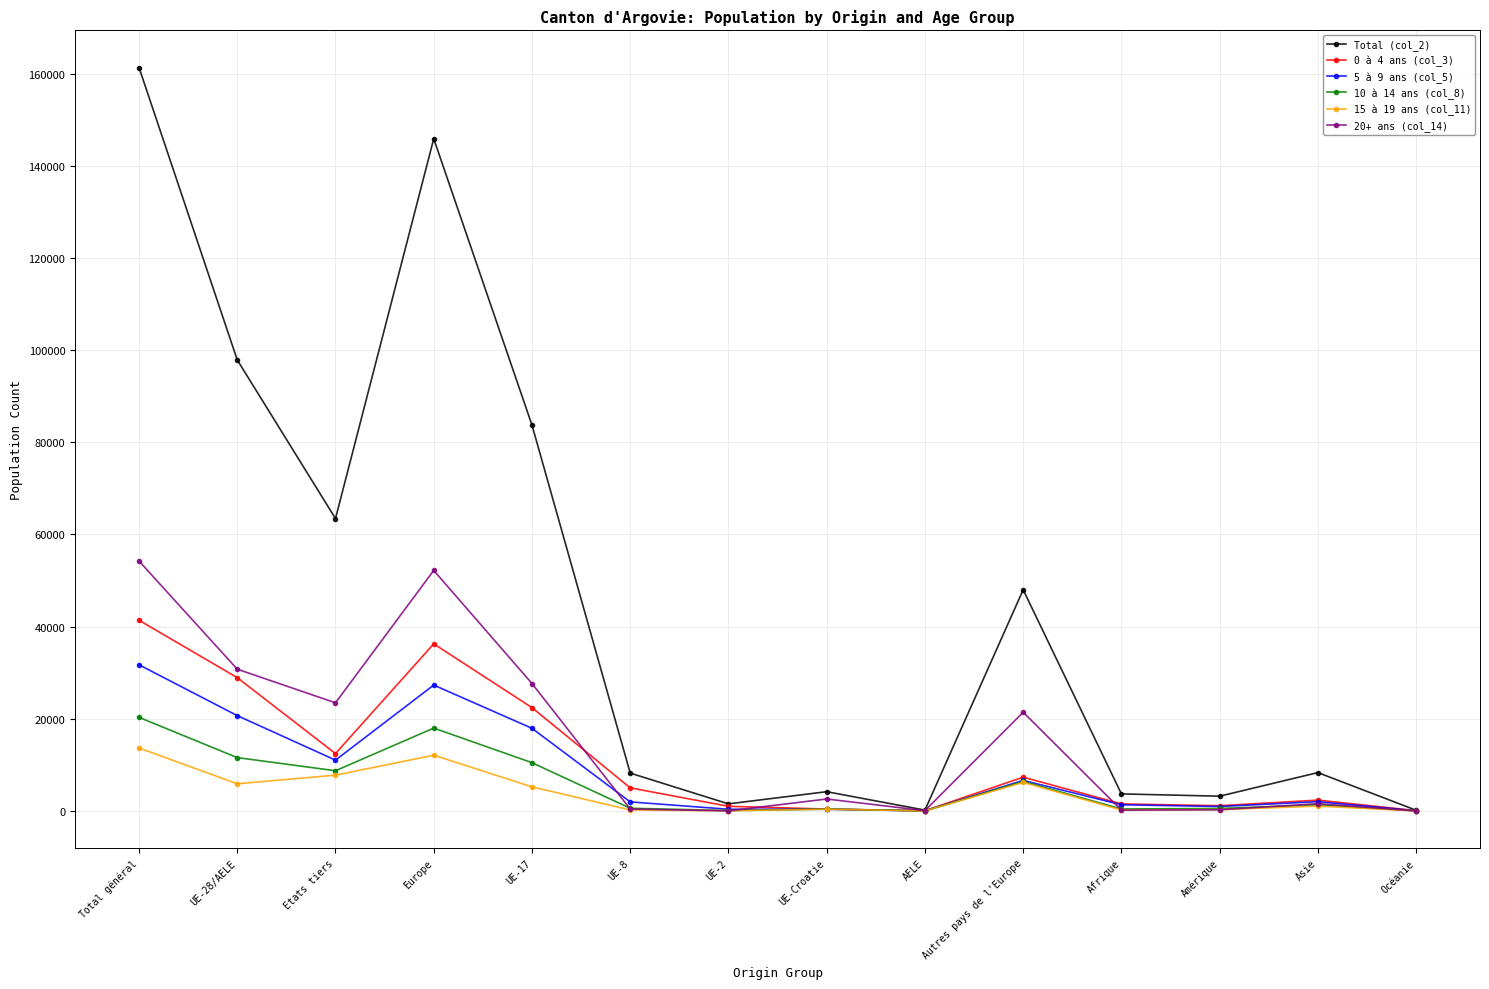

What is the difference between the highest and lowest values at Océanie?

147